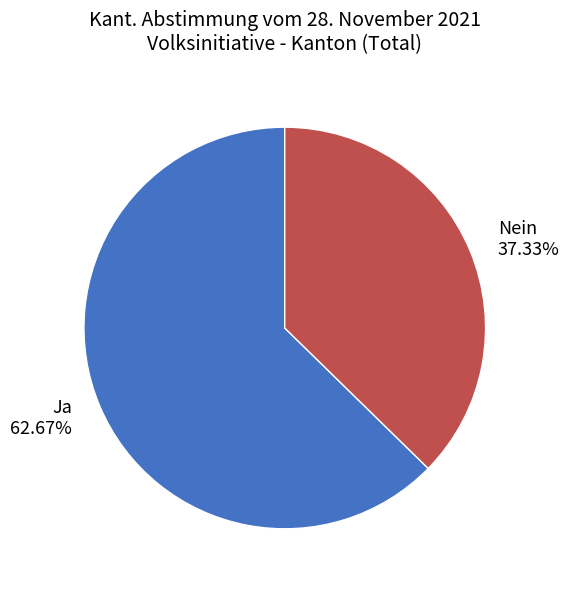

The Nein slice represents 43% of the pie. True or false?

False